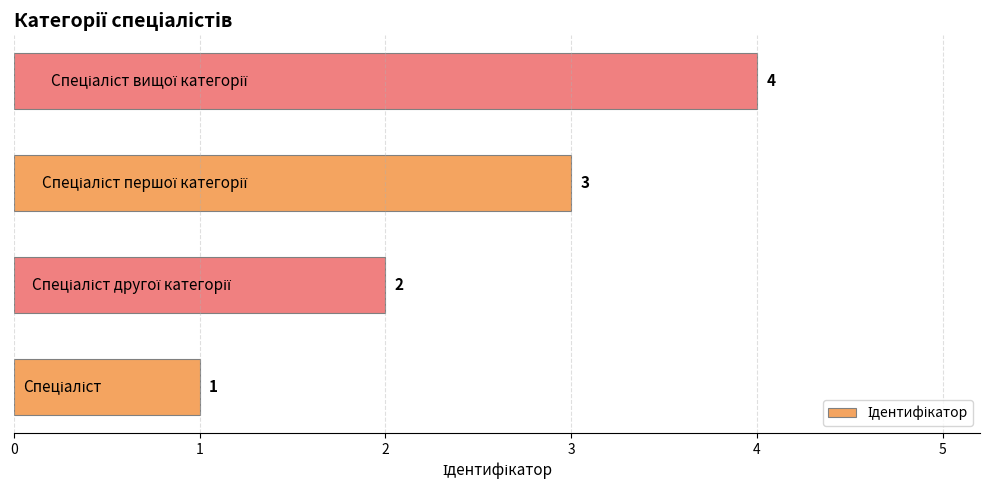

Count the number of data series in this chart.

1